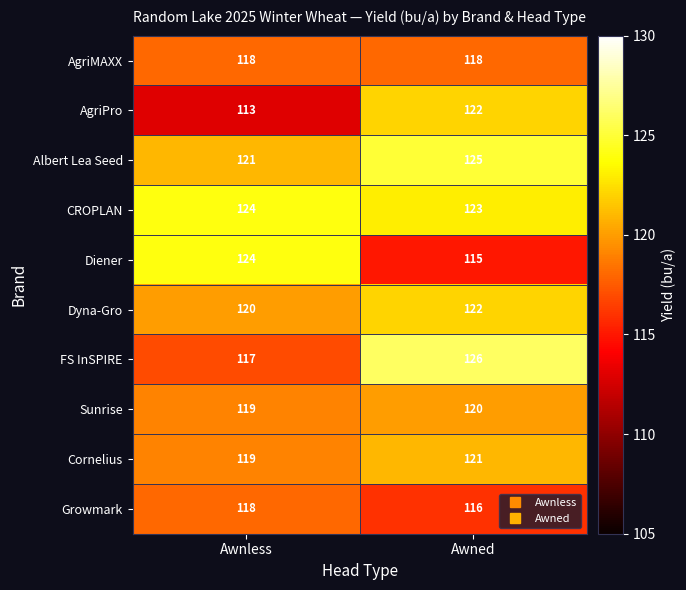

Is it true that Cornelius equals 169 at Awnless?

False